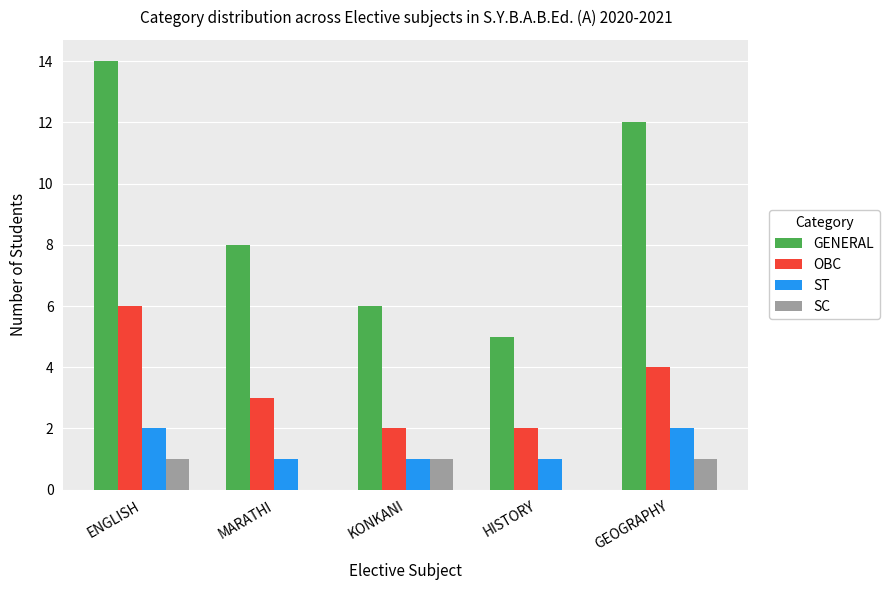

What is the greatest value displayed?

14